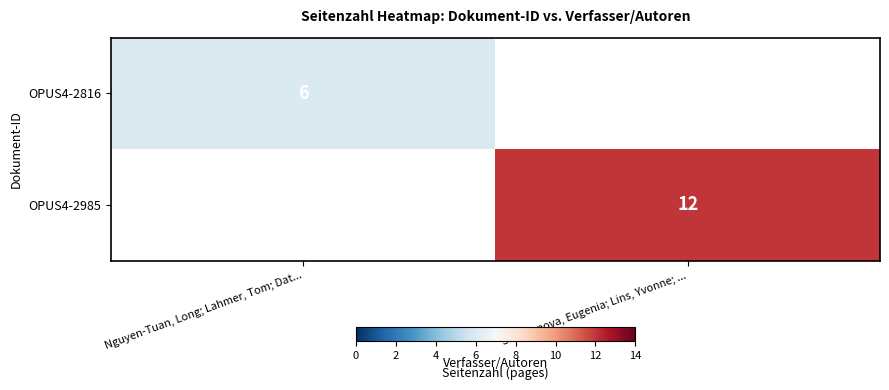

The OPUS4-2816 series shows 6 at Nguyen-Tuan, Long; Lahmer, Tom; Dat.... True or false?

True